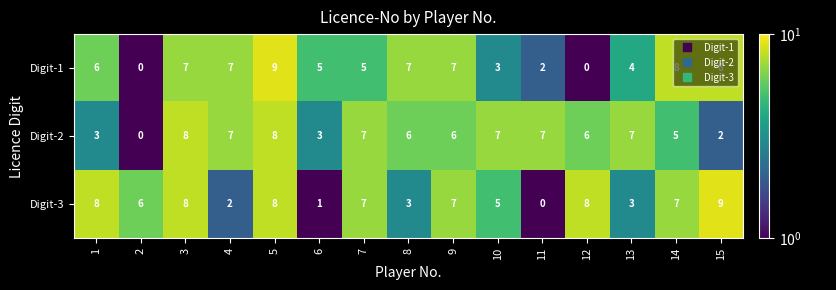

What is the difference between the maximum and minimum values in the Digit-2 series?

8